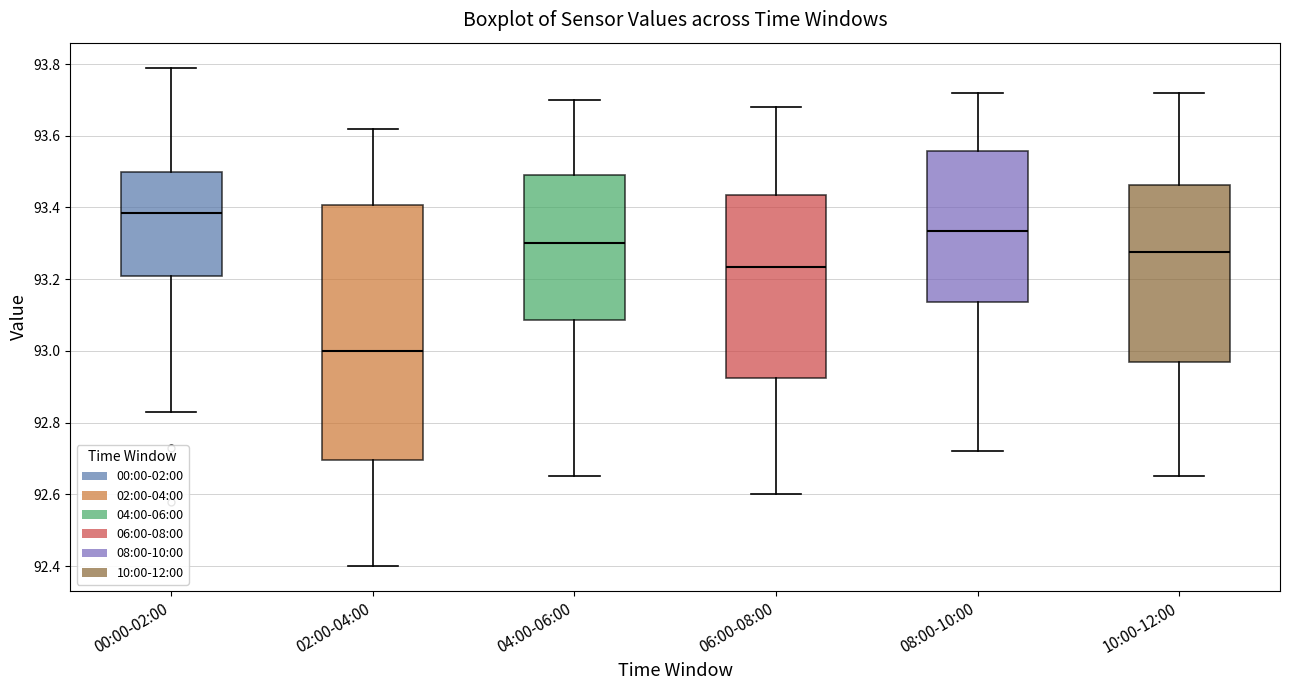

Where is the lower edge of the box for 06:00-08:00 on the y-axis? The values are not printed on the chart, so give them approximately, as read against the axis.

92.92